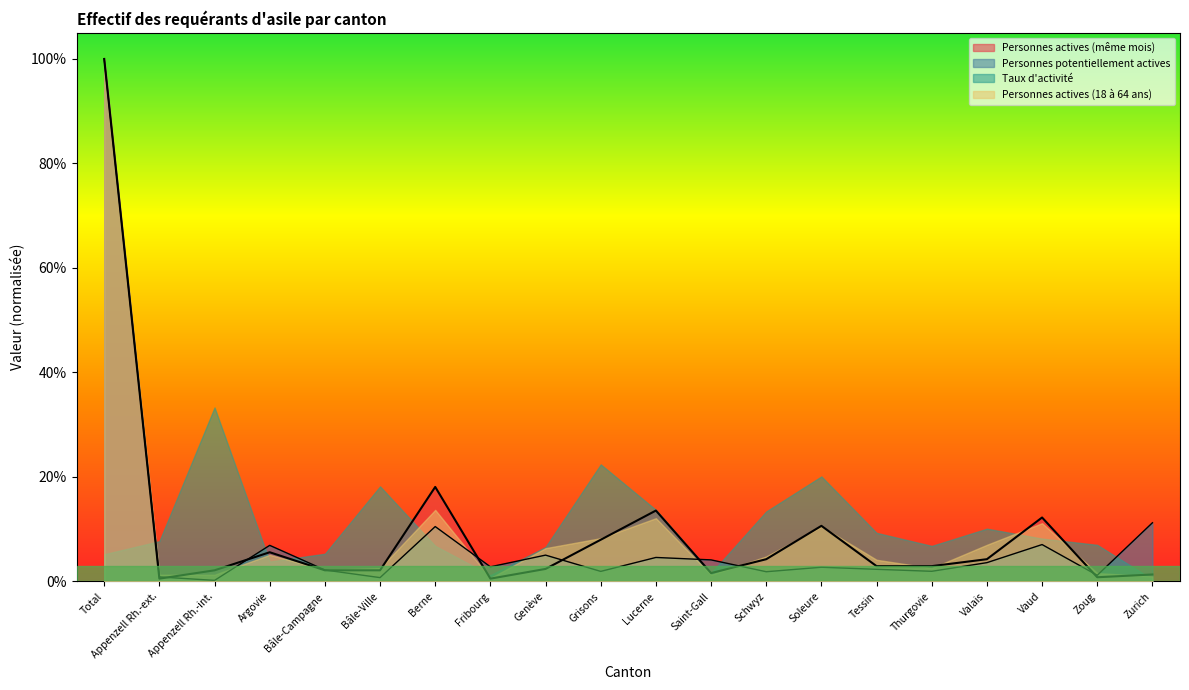

What is the average value of the Personnes actives (même mois) series?

0.1